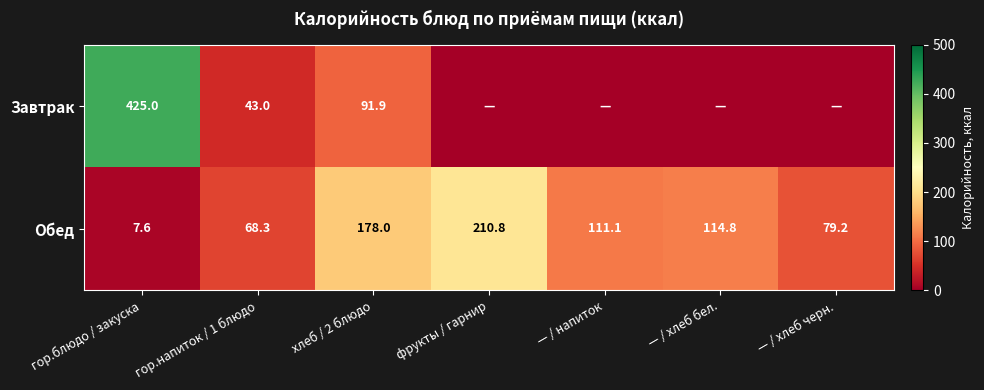

How many data points does each series have?

7